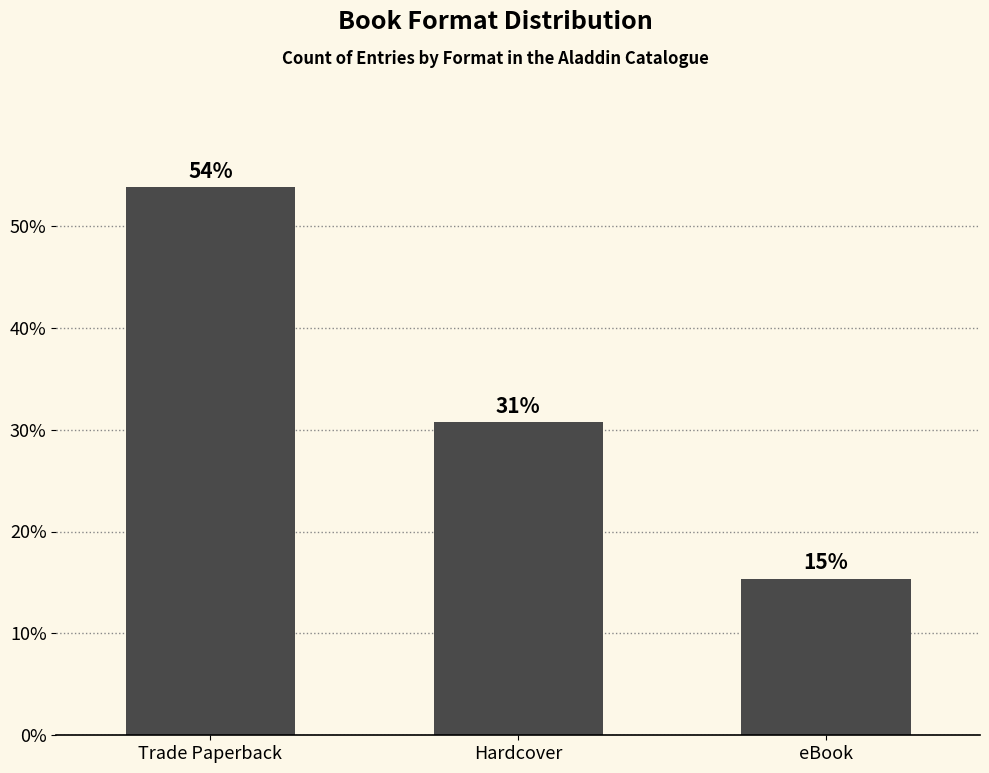

What is the change in value from Trade Paperback to eBook?

-38.5